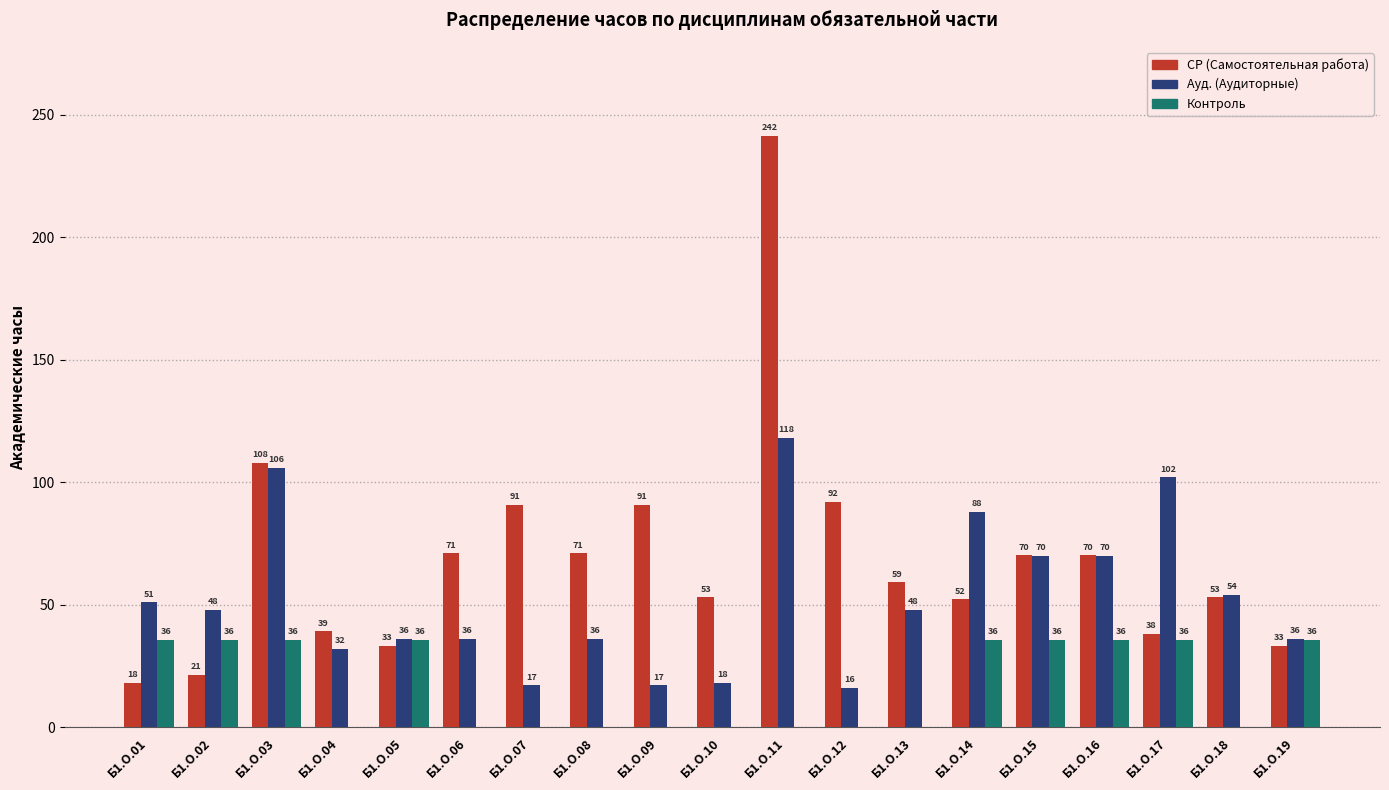

Read the Контроль value at Б1.О.19.

35.7